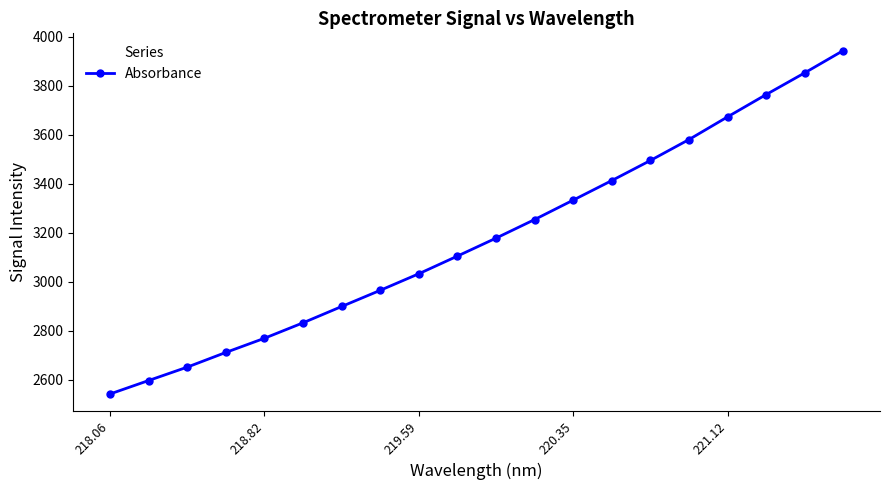

True or false: the data has more than 2 interior local peaks.

False